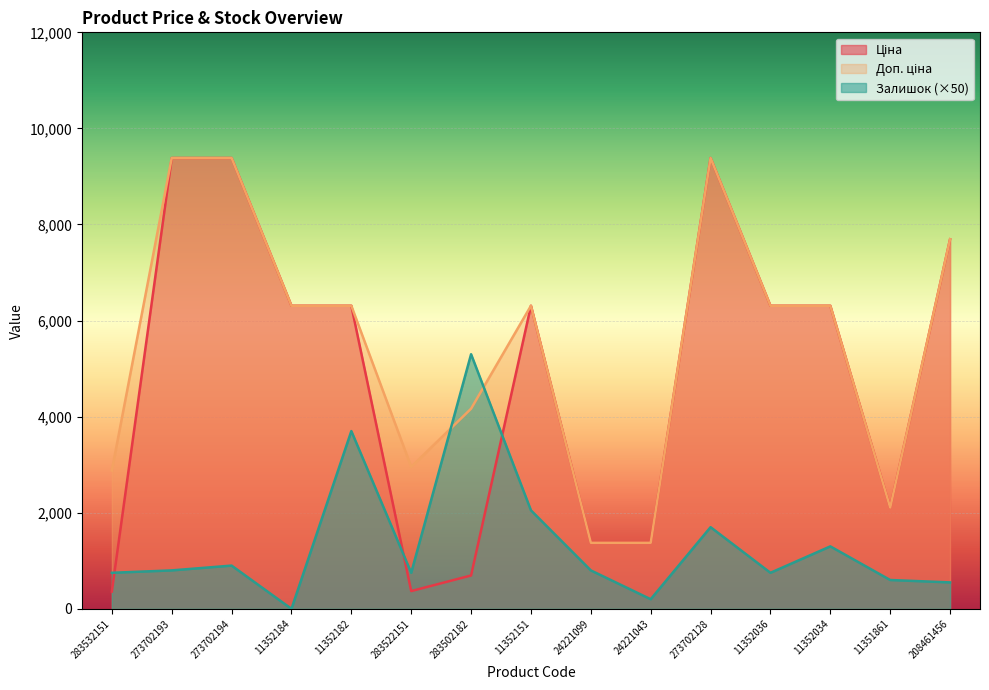

At how many categories does at least one series exceed 3835?

10